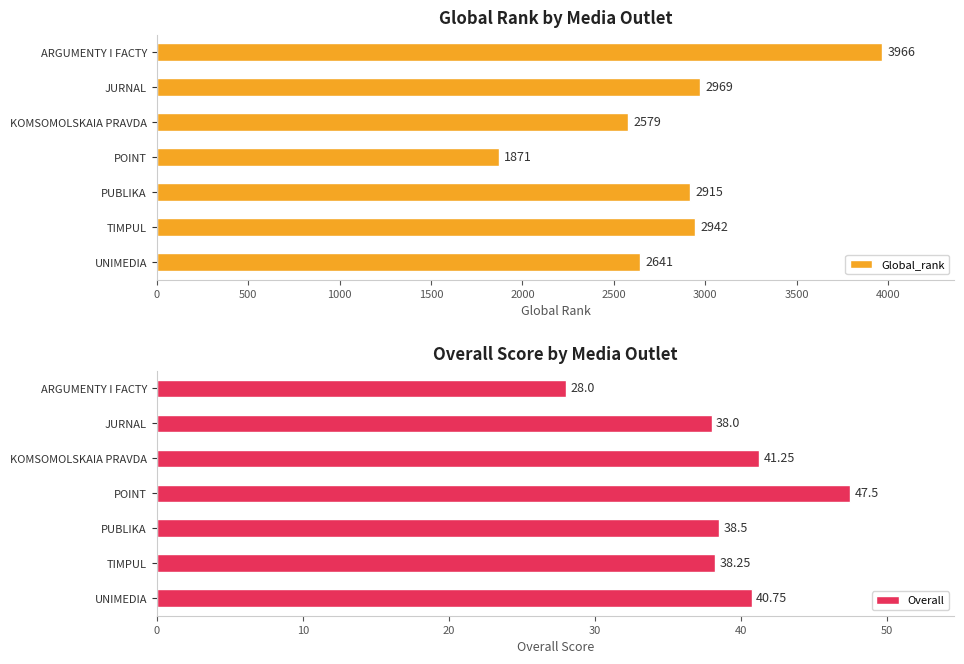

Which category has the highest value in the Overall series?

POINT